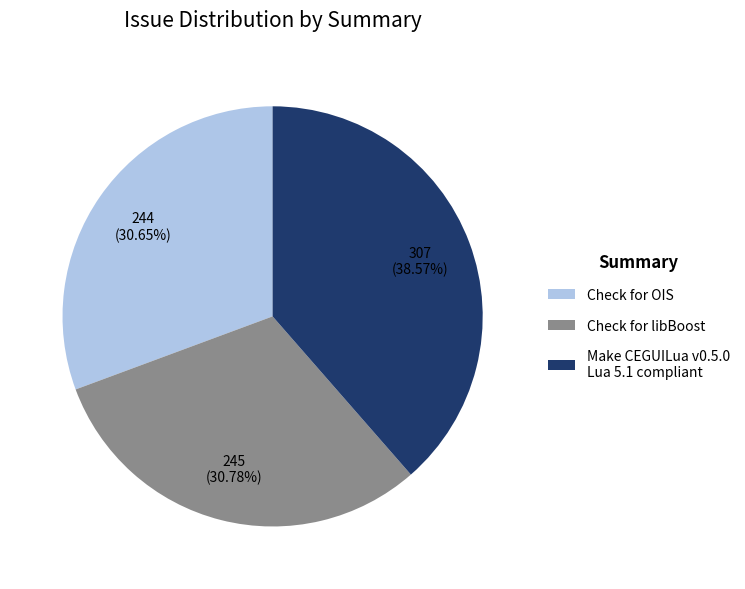

What is the total percentage of Check for OIS and Check for libBoost?

61.4%